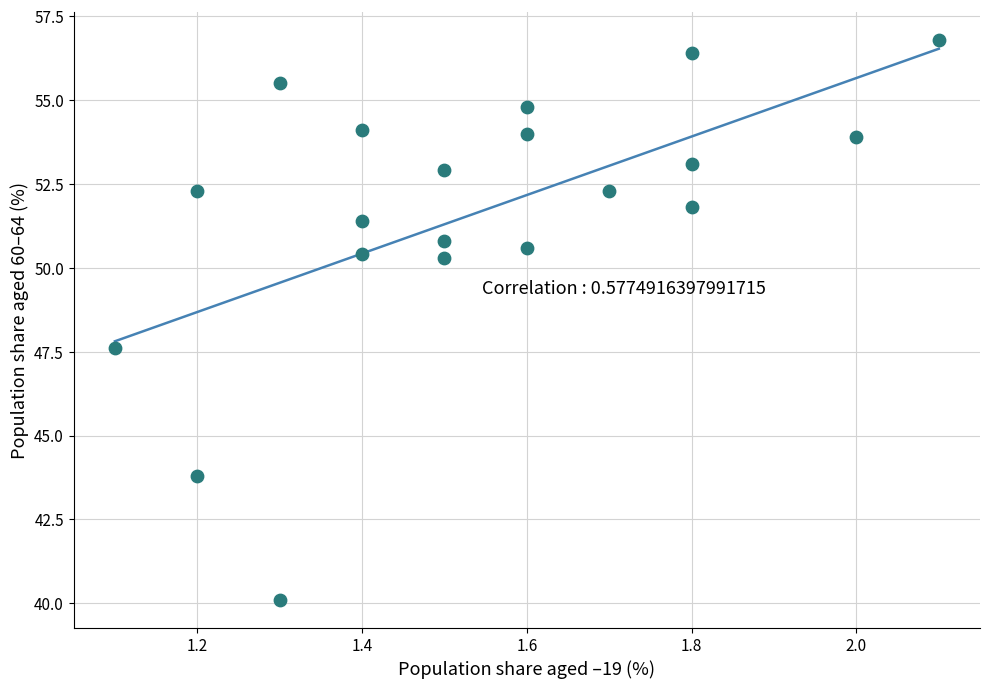

What is the range of Y values (max minus min)?

16.7